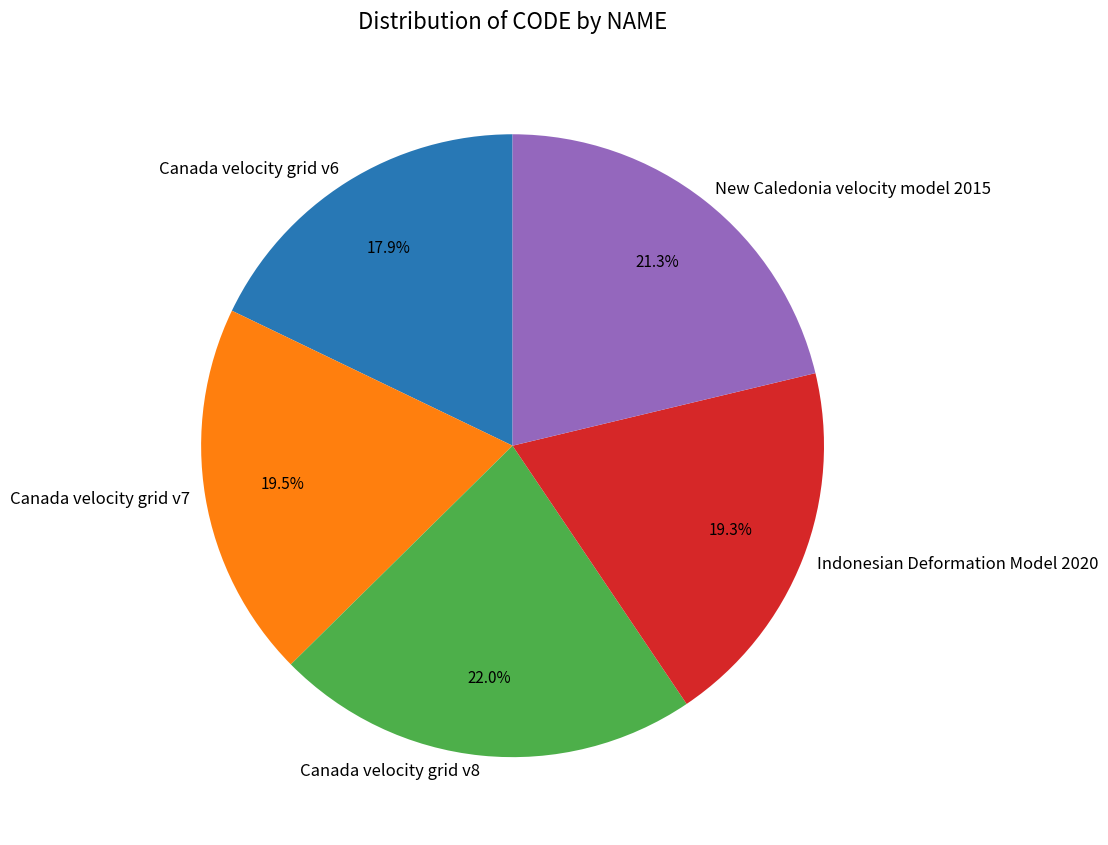

True or false: Indonesian Deformation Model 2020 accounts for 19% of the total.

True